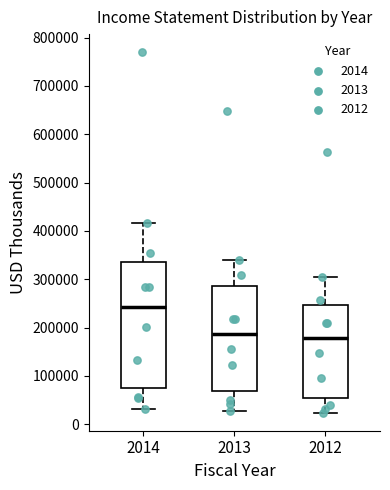

Reading left to right, transcribe this box plot: for each box, give where its median line is, the range the box spans, and where its two whiskers end, as read against the y-axis. The values are not printed on the chart, so give them approximately, as read against the axis.

2014: median 240000, box 70000 to 340000, whiskers 30000 to 420000
2013: median 190000, box 70000 to 290000, whiskers 30000 to 340000
2012: median 180000, box 50000 to 250000, whiskers 20000 to 300000